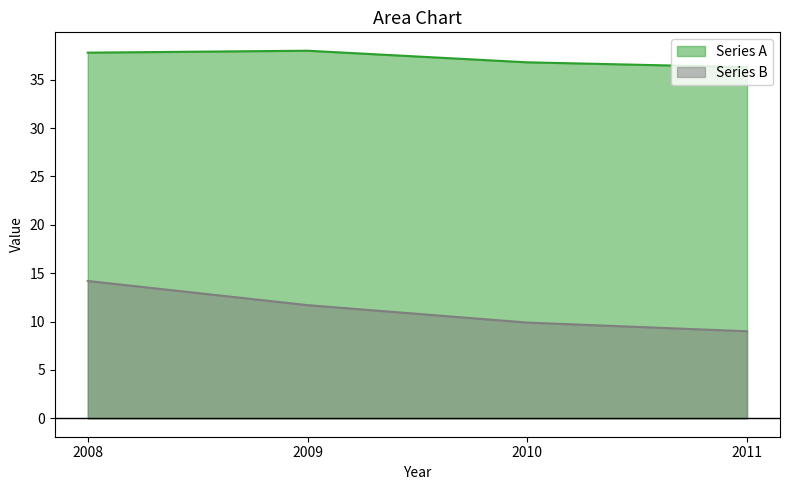

True or false: Series A and Series B cross at least once.

False